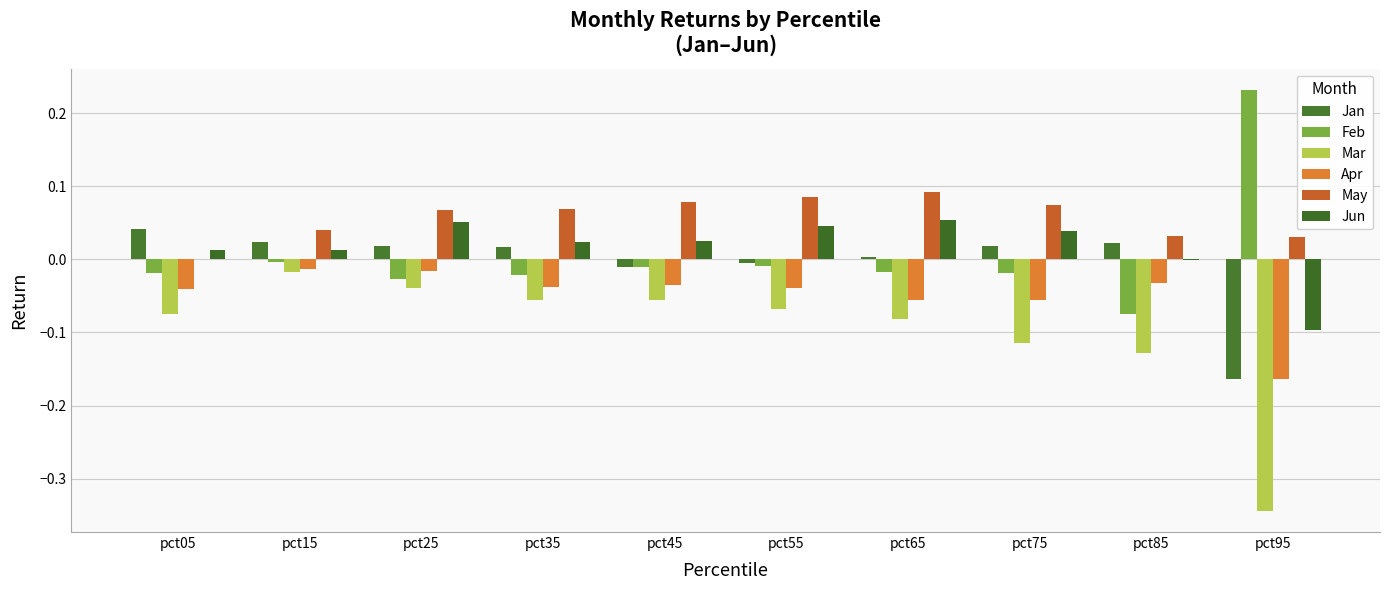

Are the bars grouped side by side (vs. stacked)?

Yes